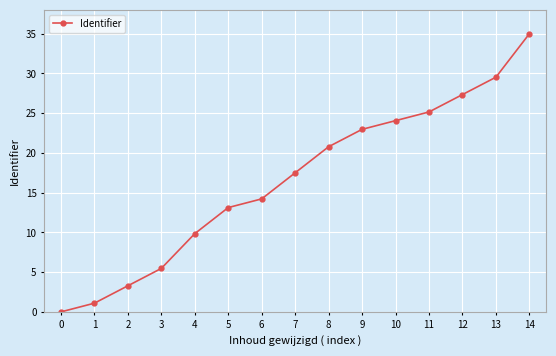

Rank the categories by value from lowest to highest.

0, 1, 2, 3, 4, 5, 6, 7, 8, 9, 10, 11, 12, 13, 14